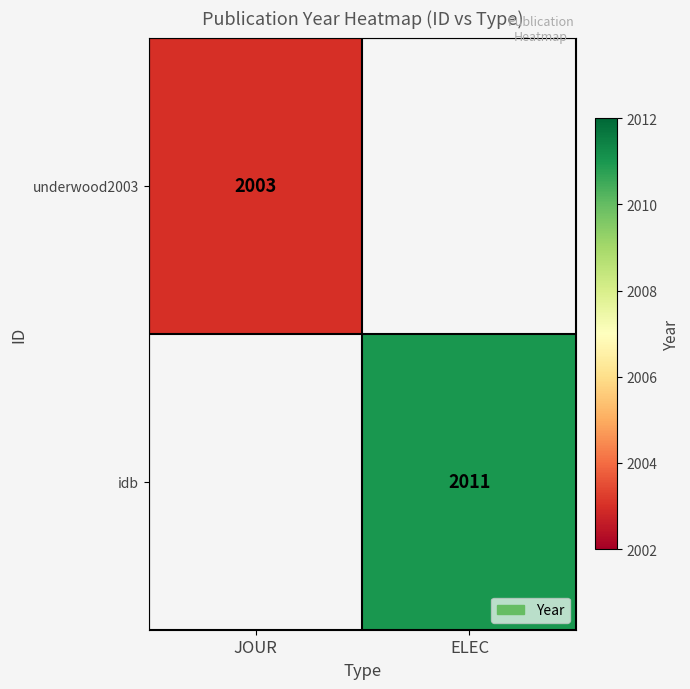

Is the value of underwood2003 at JOUR greater than the value of idb at ELEC?

No